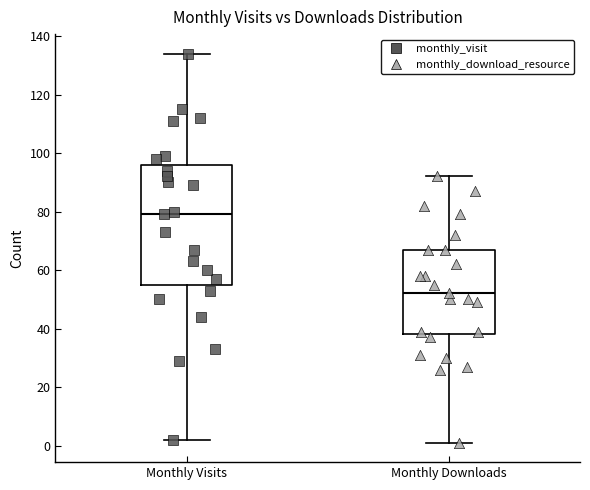

Which box has the lowest median line?

Monthly Downloads